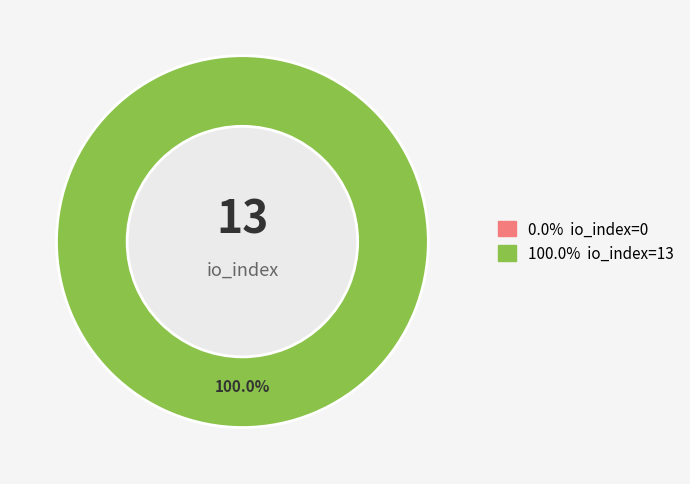

How many segments does this pie chart have?

2